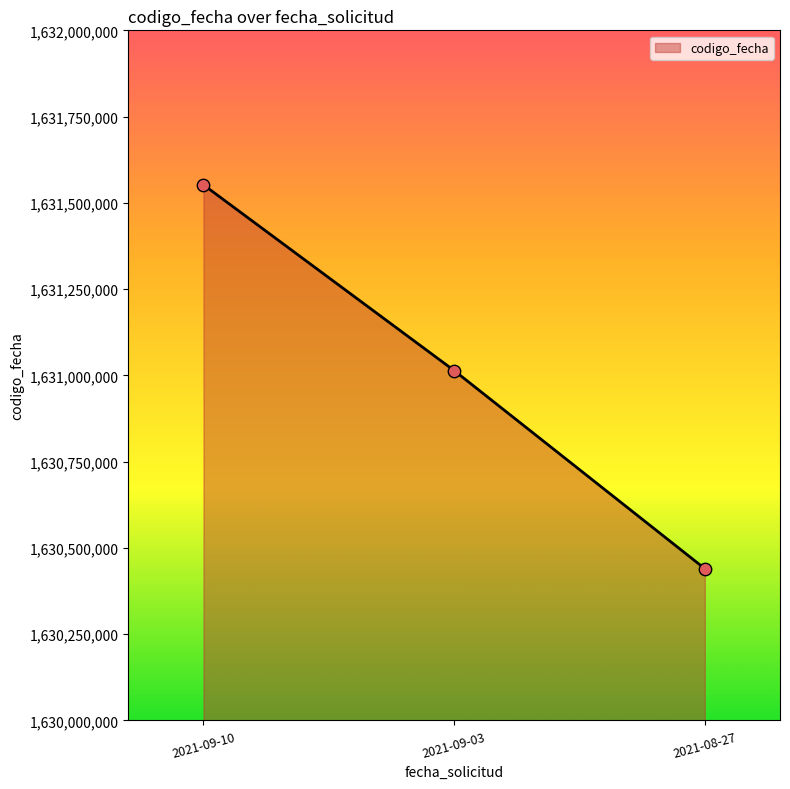

Which has a higher value, 2021-08-27 or 2021-09-10?

2021-09-10